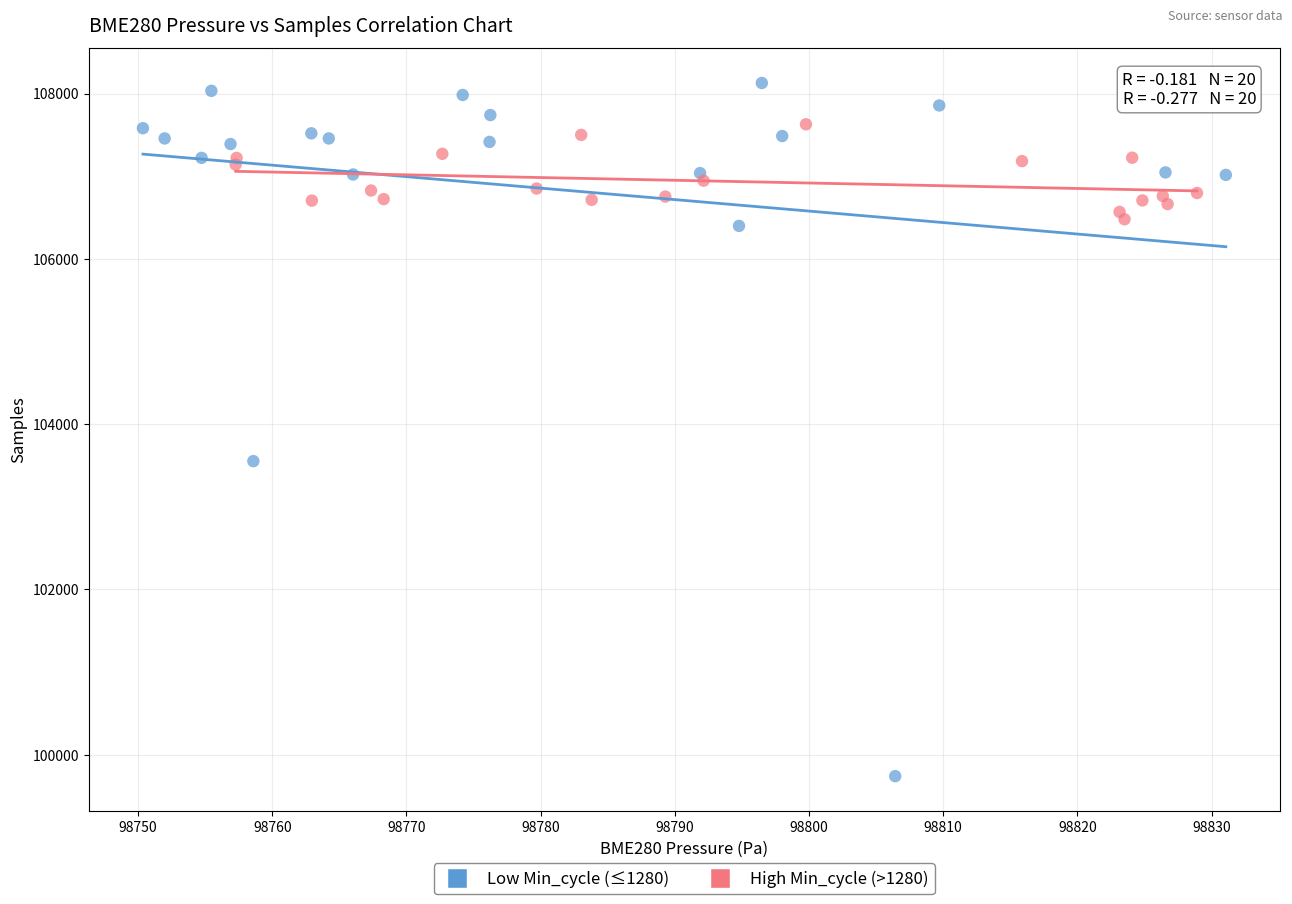

Which series reaches the minimum Y coordinate?

Low Min_cycle (≤1280)